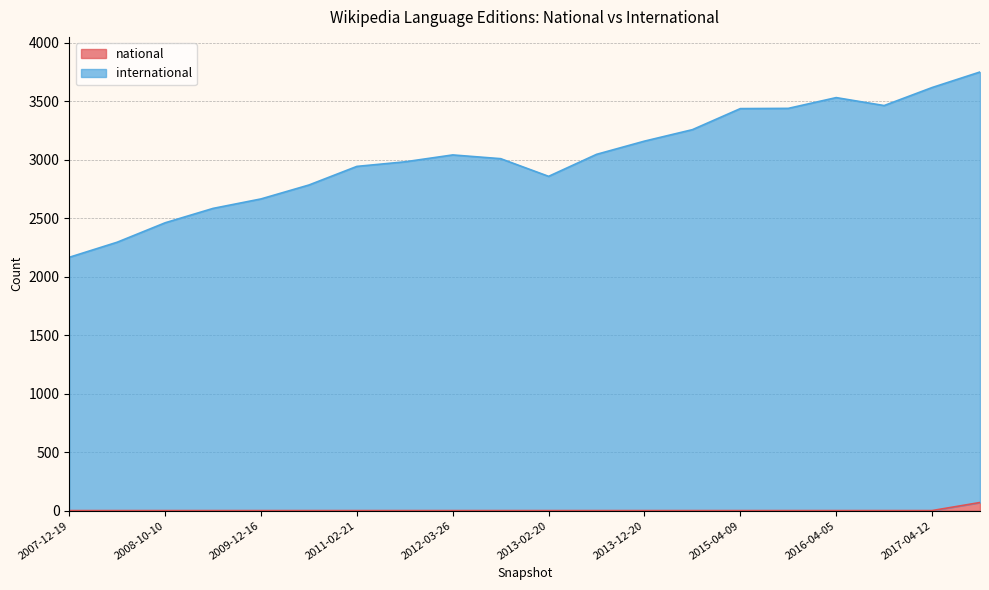

What is the spread (max minus min) of values at 2013-07-09?

3045